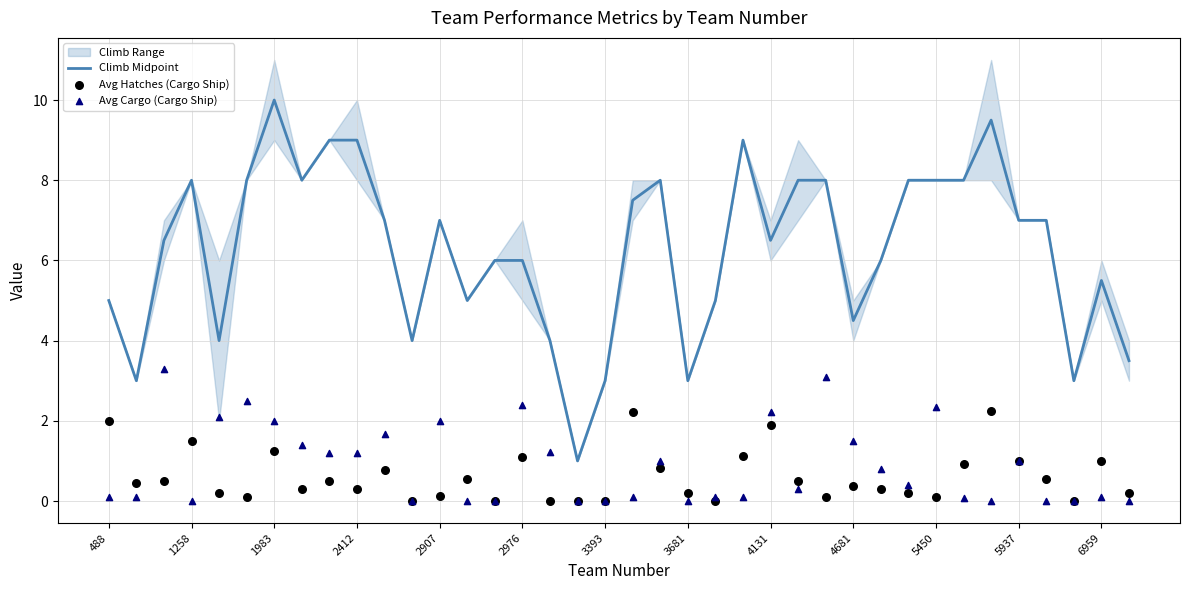

What is the lowest value of the Climb Midpoint series?

1.0